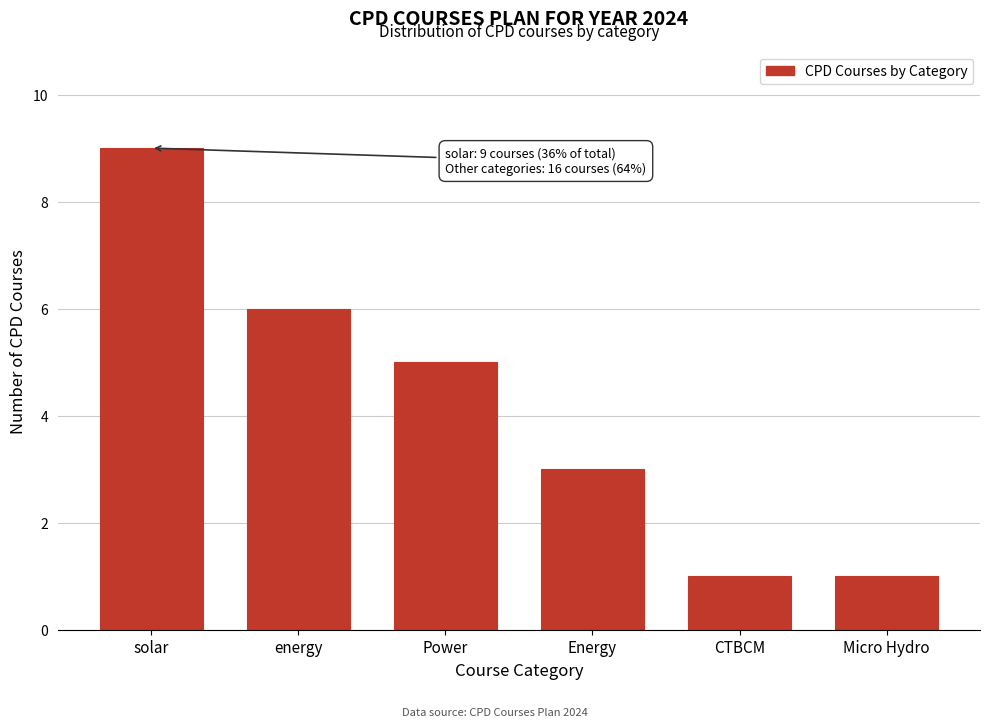

Reading left to right, extract all data points from this chart.

solar=9	energy=6	Power=5	Energy=3	CTBCM=1	Micro Hydro=1